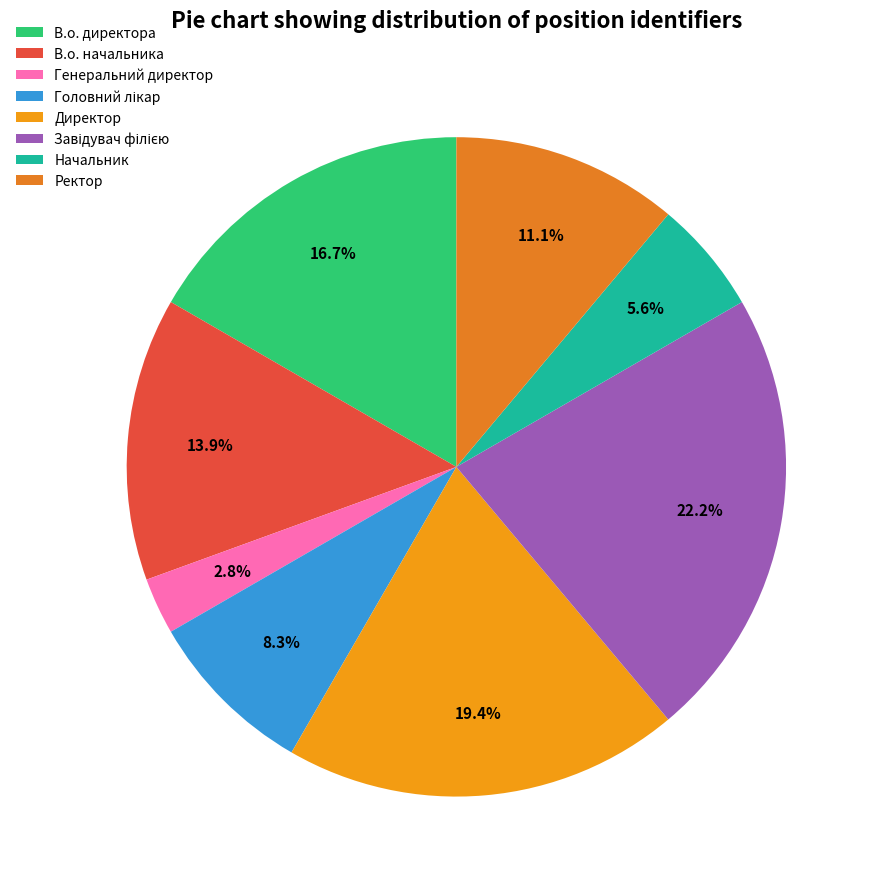

To the nearest percent, what is the average slice percentage?

12%